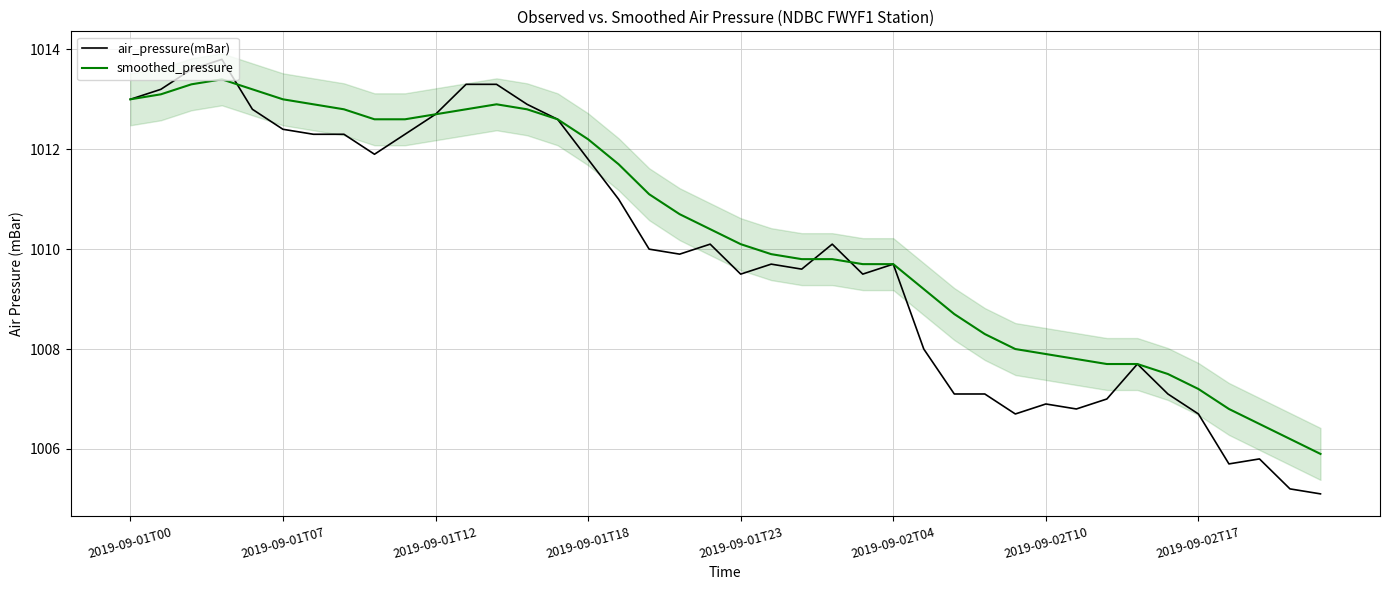

What is the minimum value for smoothed_pressure?

1005.9